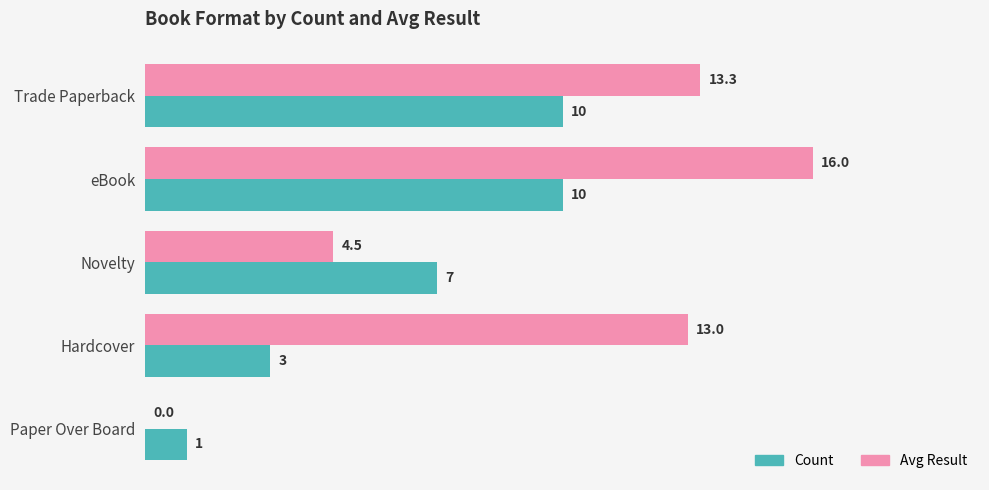

Is it true that Avg Result equals 1.7 at Novelty?

False